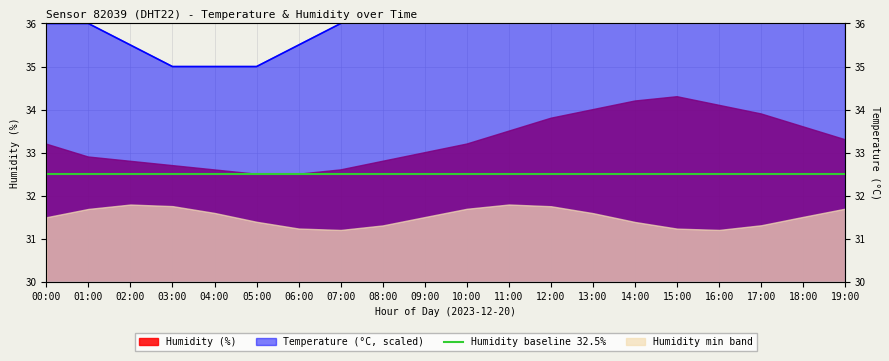

Reading right to left, list all the values displayed in this chart.

37.0	39.0	41.0	42.0	43.0	42.0	41.0	40.0	39.0	38.0	37.0	36.5	36.0	35.5	35.0	35.0	35.0	35.5	36.0	36.0